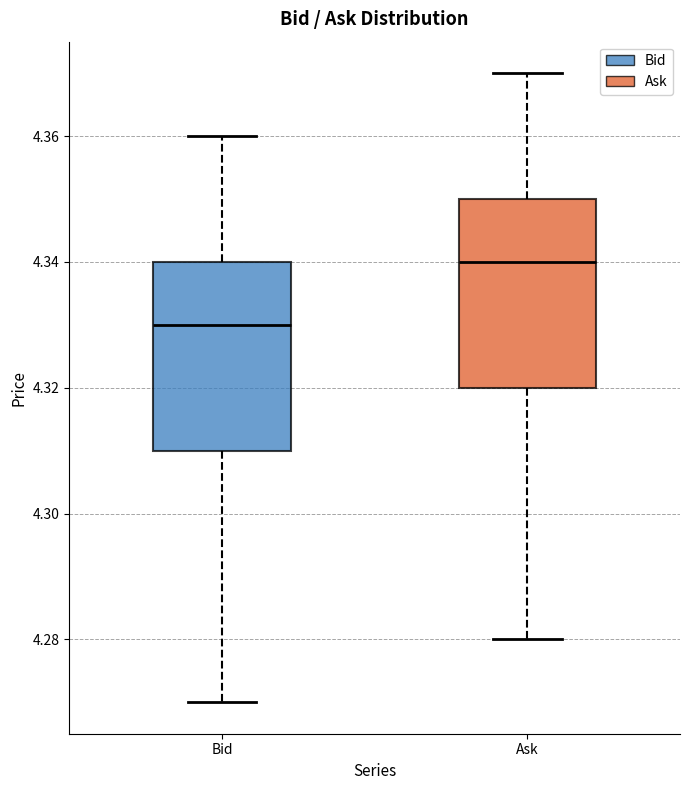

Which box has the lowest median line?

Bid